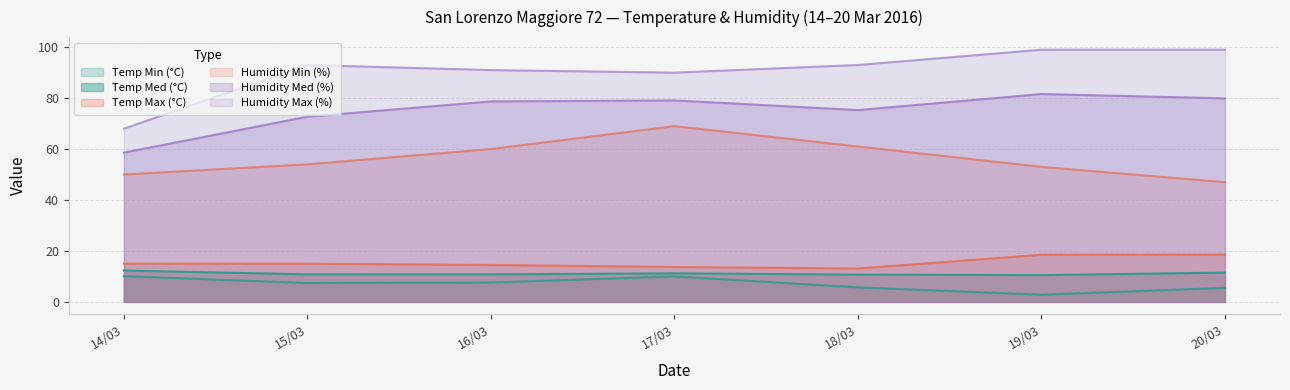

Does the chart display data point markers on the line(s)?

No